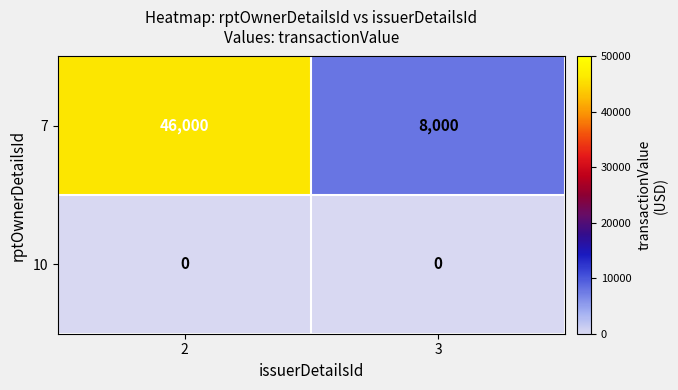

What is the difference between the highest and lowest values at 2?

46000